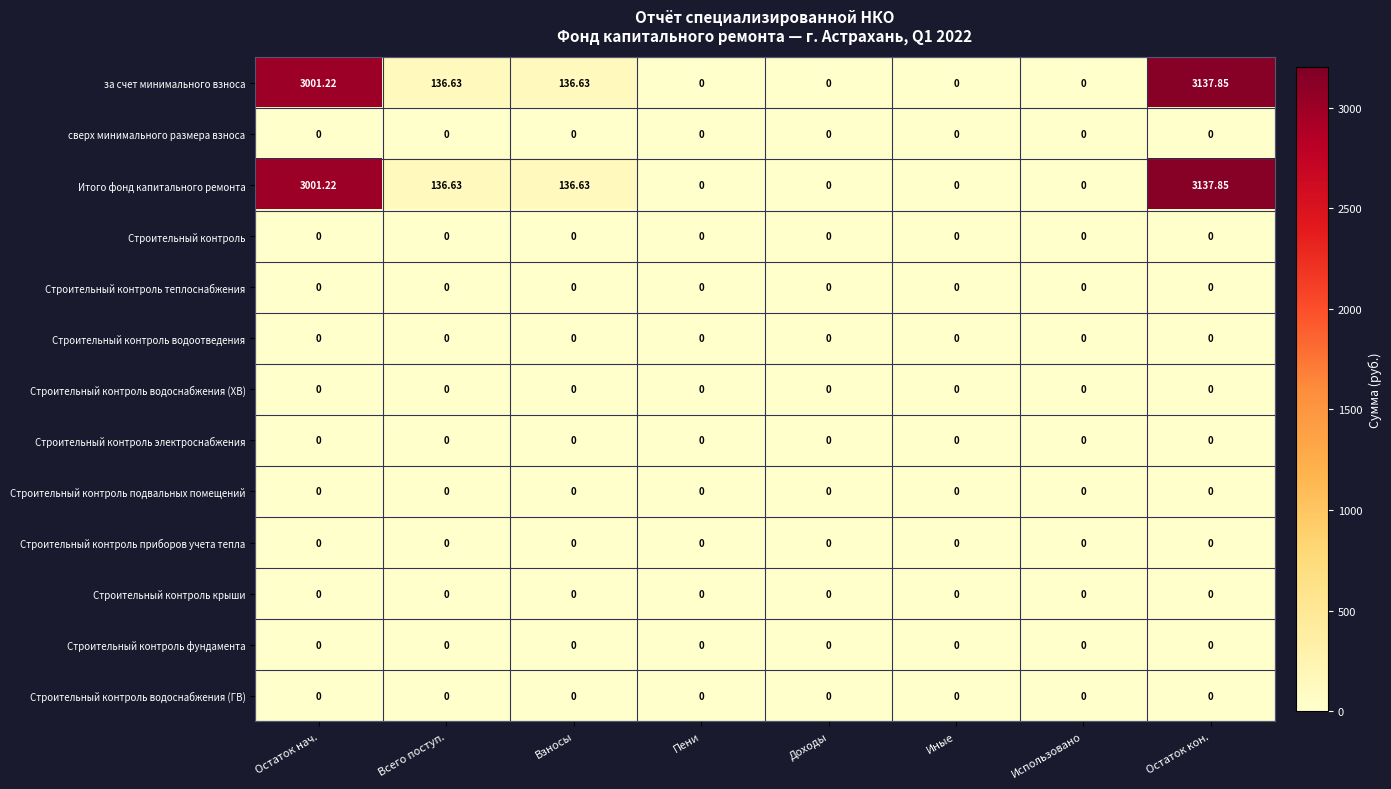

At which category is the sum across all series the highest?

Остаток кон.